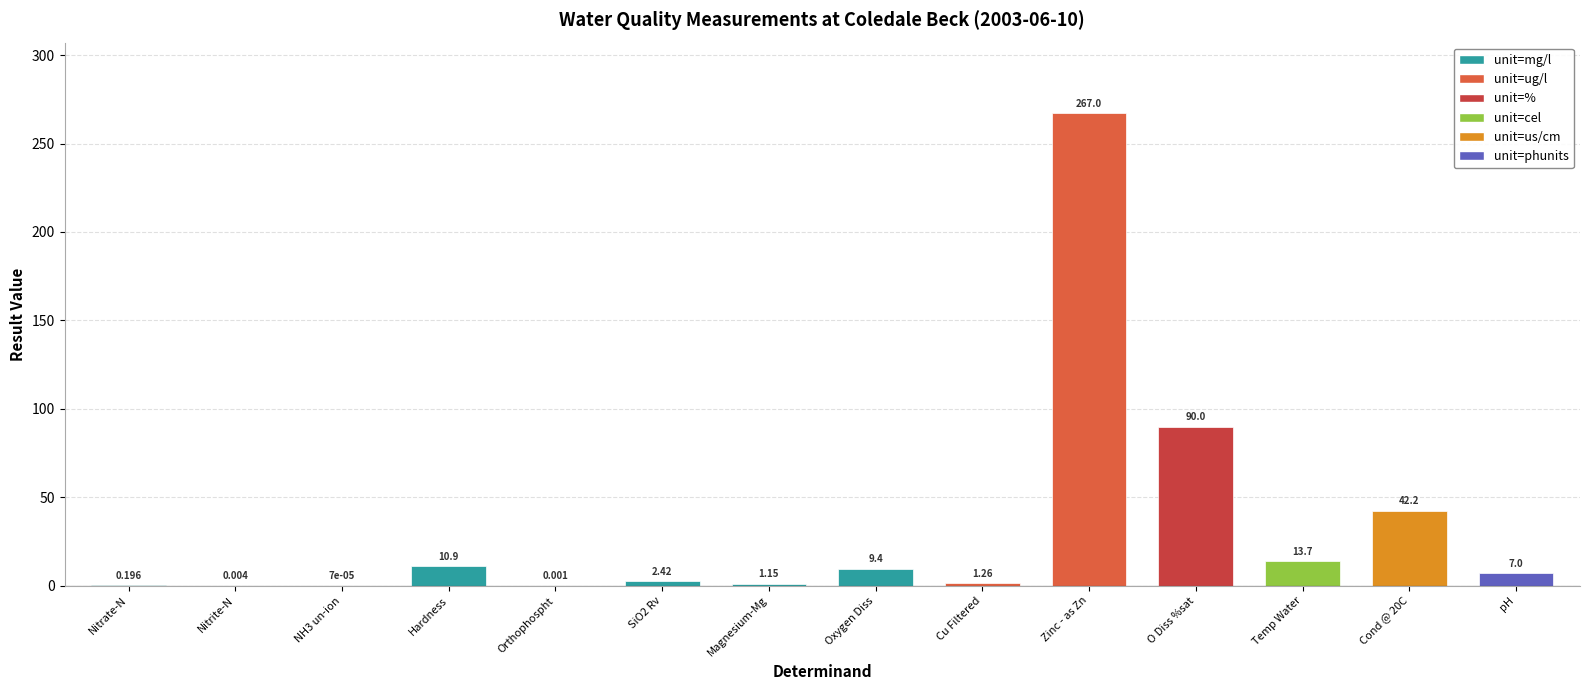

What is the sum of all values?

445.2